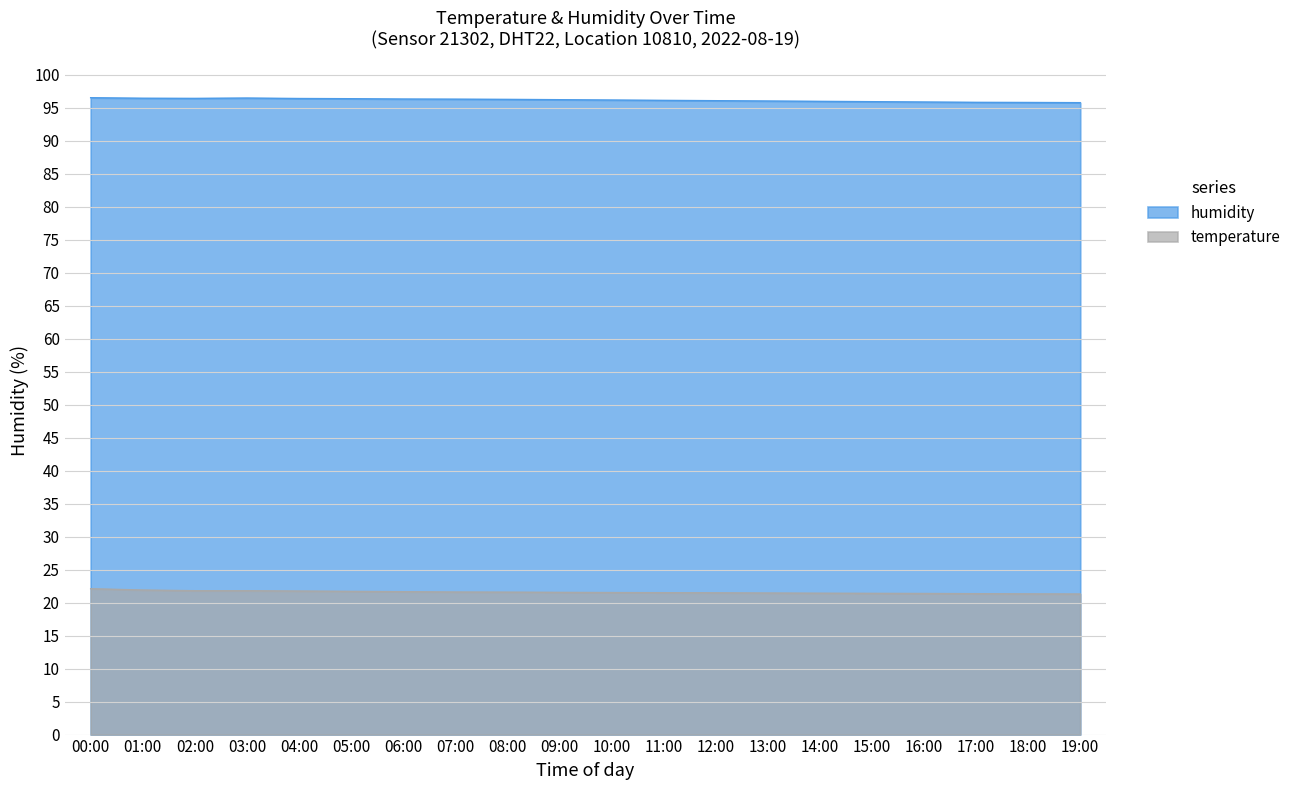

What is the difference between the temperature values at 00:00 and 15:00?

0.7